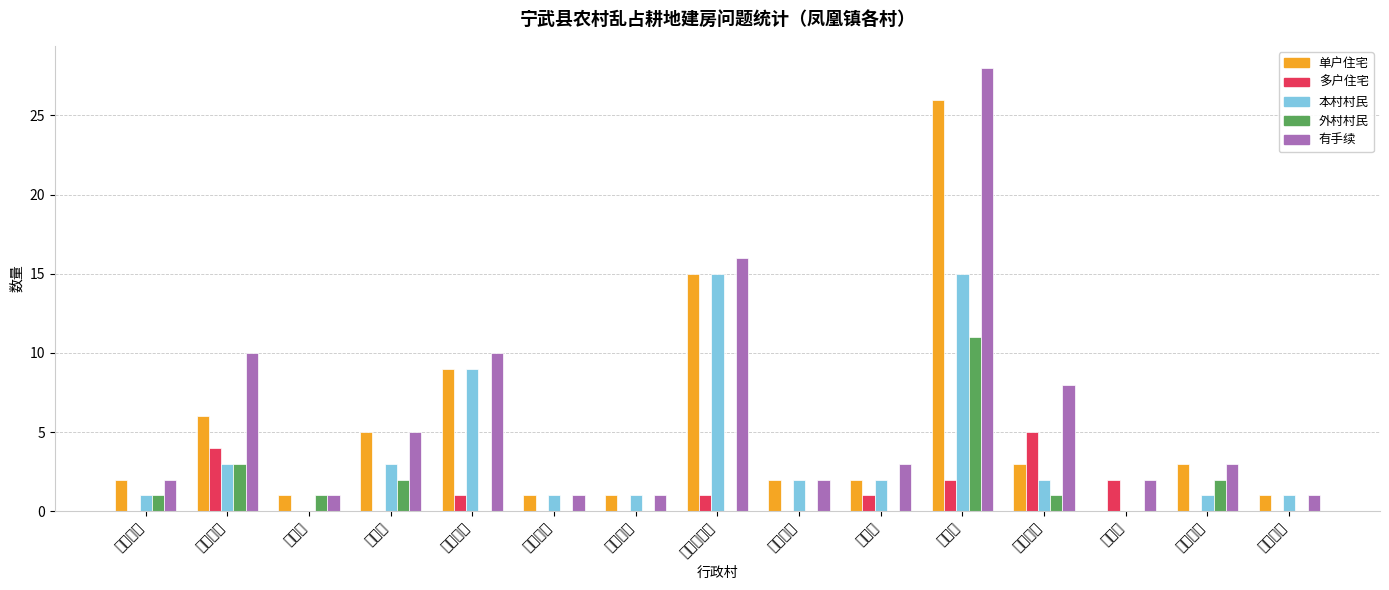

At which label does 本村村民 first exceed 2?

刘家园村